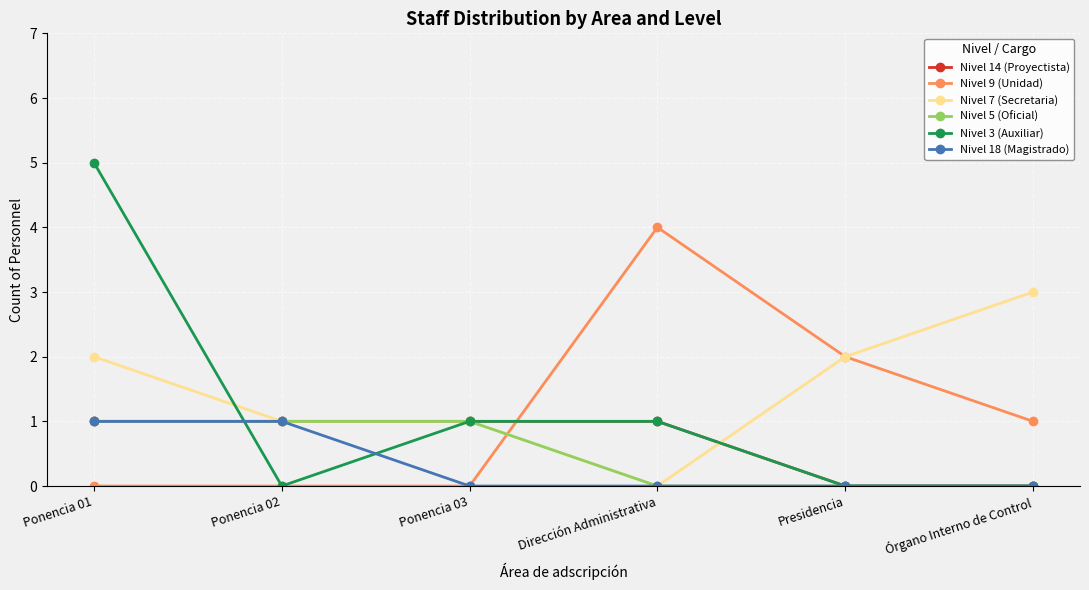

After their last crossing, which series has the higher values: Nivel 14 (Proyectista) or Nivel 9 (Unidad)?

Nivel 9 (Unidad)